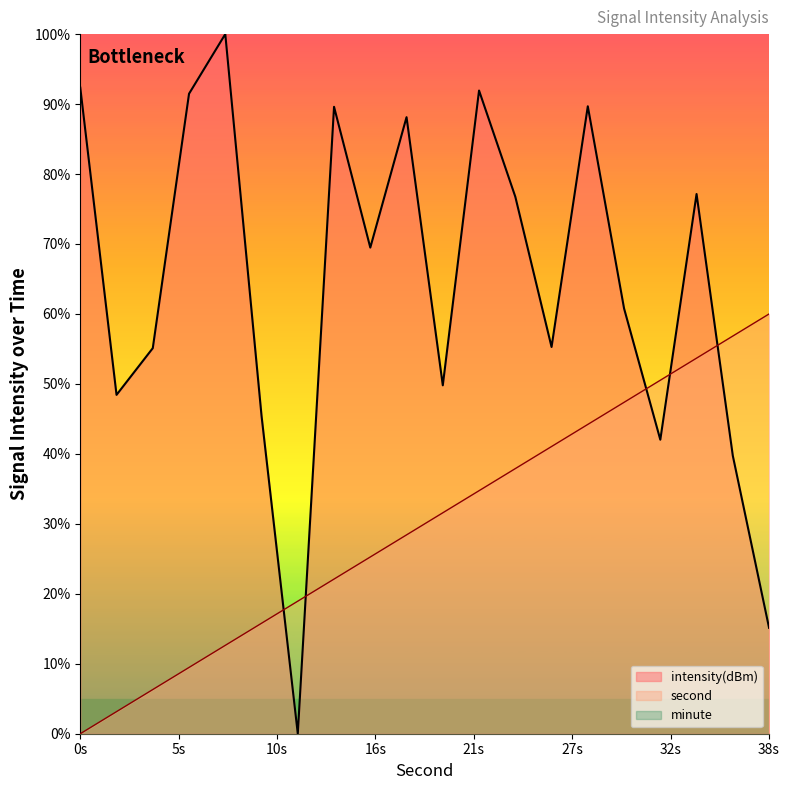

Reading right to left, what are all the values shown in this chart?

second: 60.0	56.8	53.7	50.5	47.4	44.2	41.1	37.9	34.7	31.6	28.4	25.3	22.1	18.9	15.8	12.6	9.5	6.3	3.2	0.0
intensity(dBm): 15.1	39.7	77.1	42.0	60.8	89.7	55.3	76.8	91.9	49.8	88.1	69.5	89.6	0.0	45.4	100.0	91.5	55.1	48.4	92.3